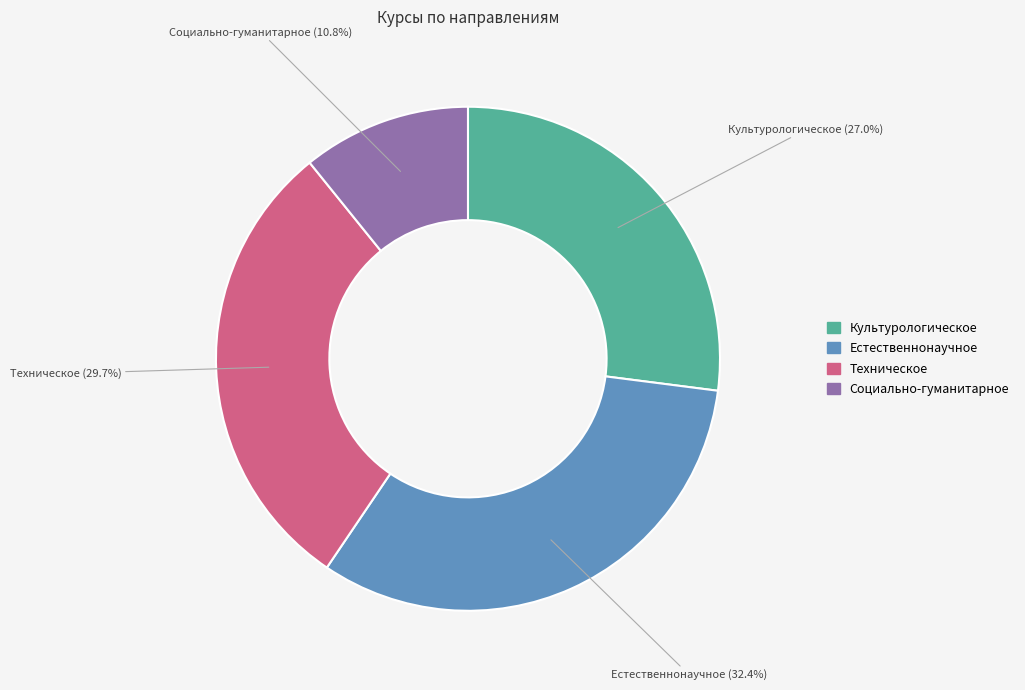

How many segments does this pie chart have?

4